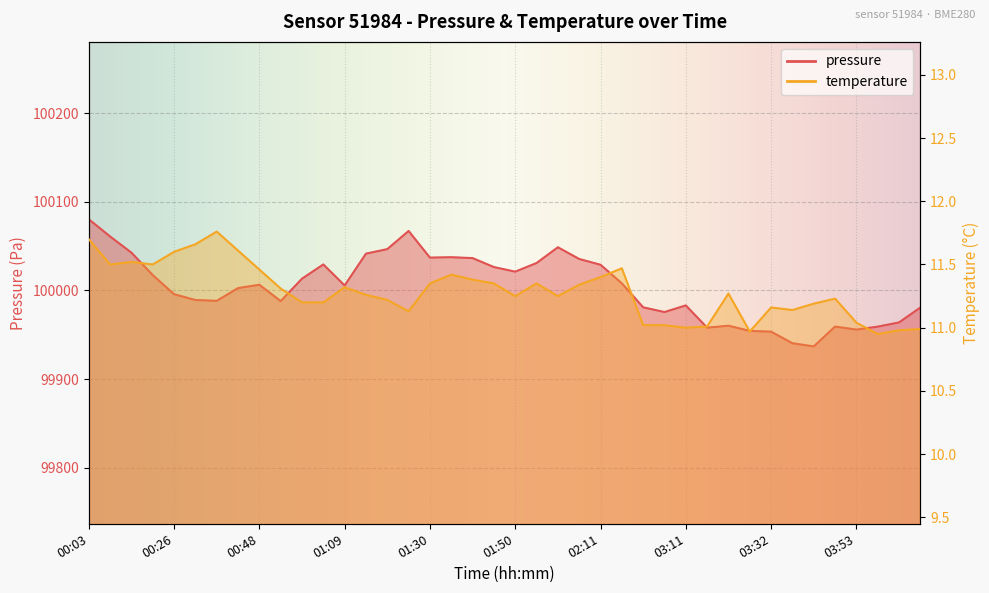

Reading right to left, list all the values displayed in this chart.

pressure: 04:08=99980.8	04:03=99964.0	03:58=99959.2	03:53=99955.9	03:48=99959.3	03:43=99936.9	03:37=99940.5	03:32=99953.6	03:27=99954.4	03:22=99960.3	03:16=99958.1	03:11=99983.2	03:00=99975.7	02:54=99981.0	02:22=100008.1	02:11=100029.0	02:06=100035.5	02:01=100048.8	01:55=100031.0	01:50=100021.2	01:45=100026.4	01:40=100036.5	01:35=100037.5	01:30=100037.1	01:25=100067.1	01:20=100046.7	01:14=100041.5	01:09=100005.7	01:04=100029.4	00:59=100013.3	00:53=99988.0	00:48=100006.5	00:43=100002.7	00:37=99988.3	00:32=99989.3	00:26=99995.8	00:20=100017.4	00:14=100042.7	00:09=100060.9	00:03=100080.3
temperature: 04:08=11.0	04:03=11.0	03:58=10.9	03:53=11.0	03:48=11.2	03:43=11.2	03:37=11.1	03:32=11.2	03:27=11.0	03:22=11.3	03:16=11.0	03:11=11.0	03:00=11.0	02:54=11.0	02:22=11.5	02:11=11.4	02:06=11.3	02:01=11.2	01:55=11.3	01:50=11.2	01:45=11.3	01:40=11.4	01:35=11.4	01:30=11.3	01:25=11.1	01:20=11.2	01:14=11.3	01:09=11.3	01:04=11.2	00:59=11.2	00:53=11.3	00:48=11.5	00:43=11.6	00:37=11.8	00:32=11.7	00:26=11.6	00:20=11.5	00:14=11.5	00:09=11.5	00:03=11.7